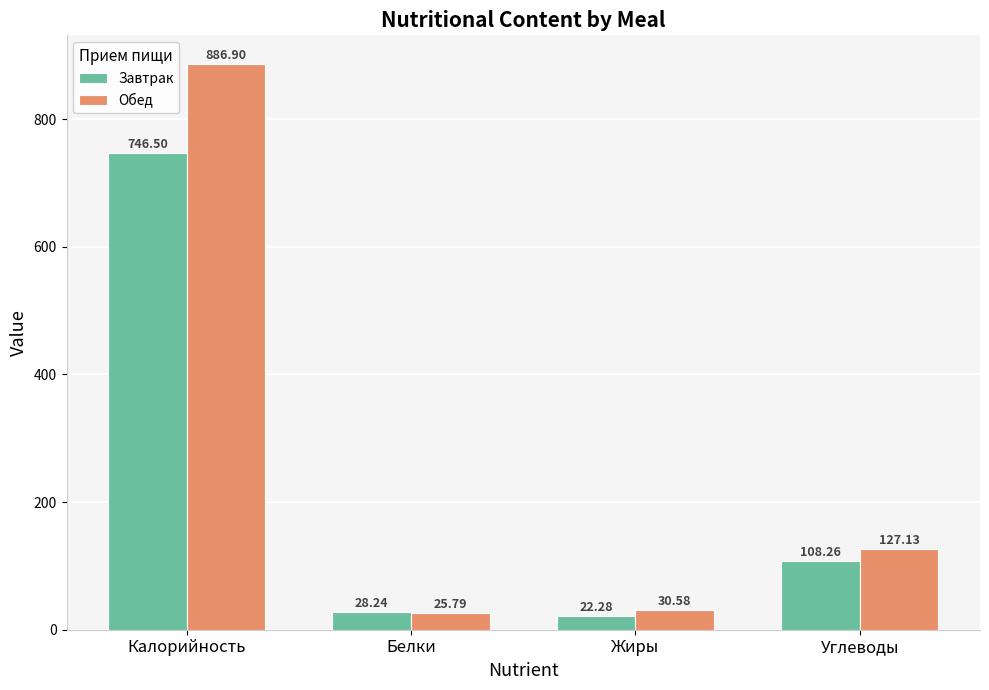

What position from the right is Углеводы?

1